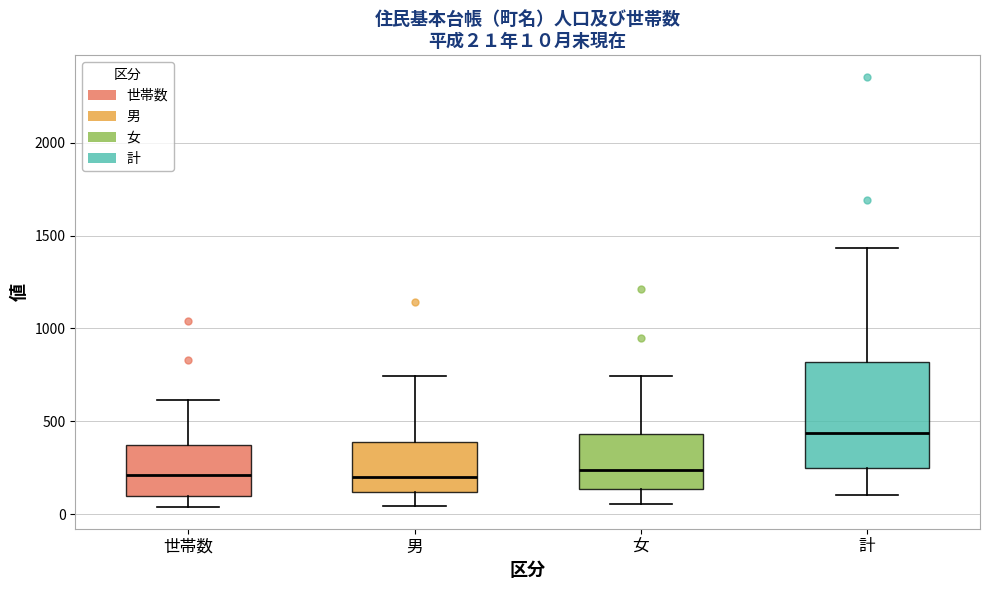

Comparing the boxes themselves (not the whiskers), which one is the tallest?

計